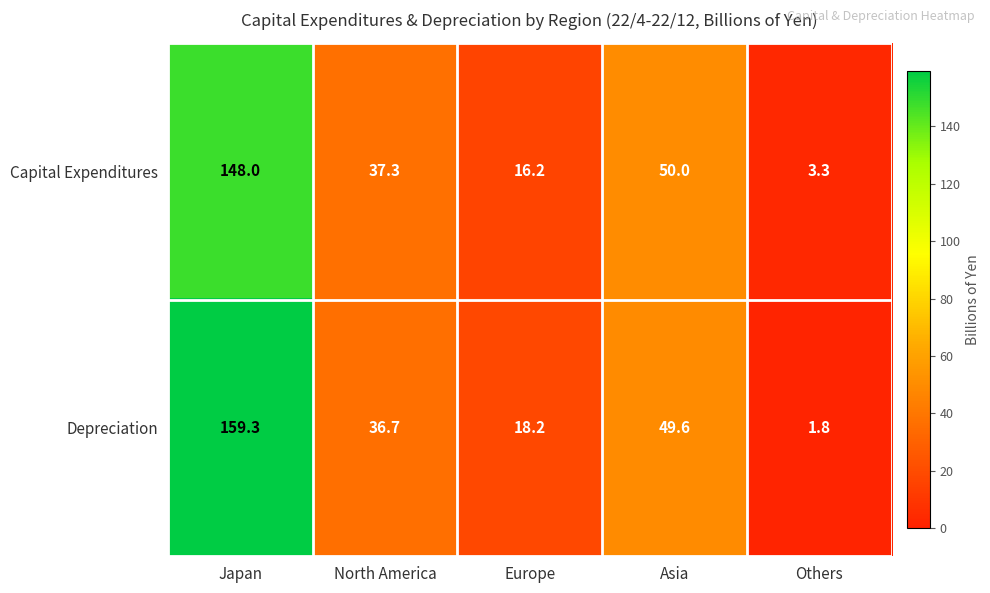

What is the difference between the Capital Expenditures values at Others and North America?

34.0